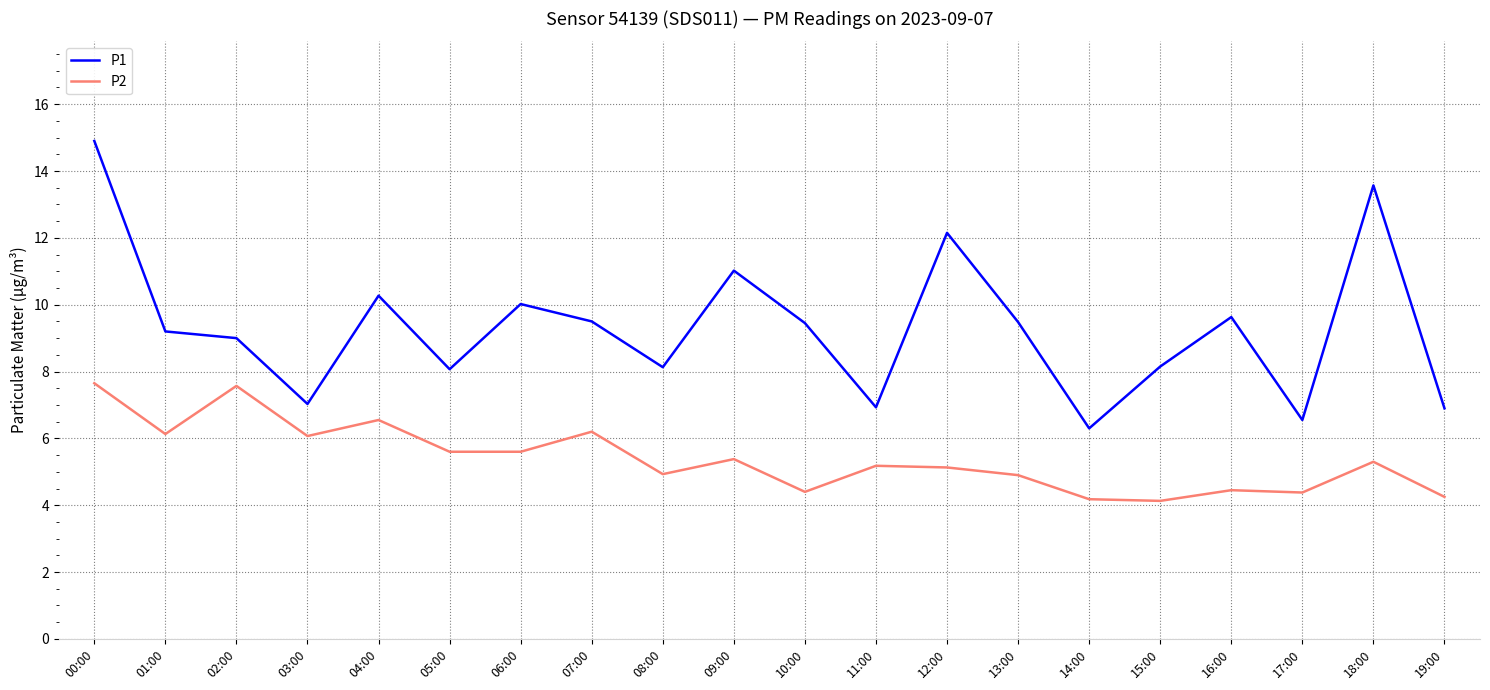

List the series in order of their overall mean, highest first.

P1, P2